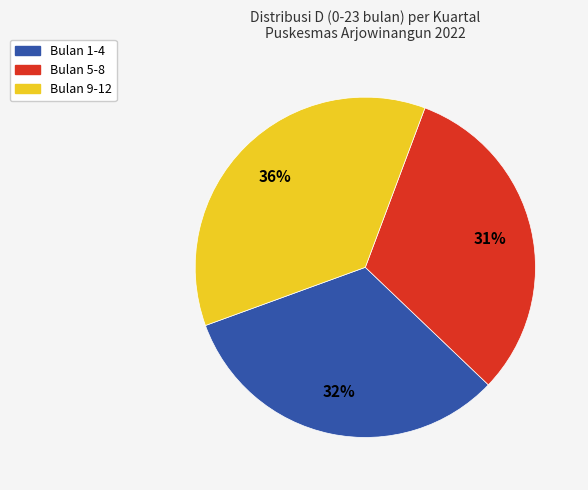

To the nearest percent, what is the difference between the largest and smallest slice percentages?

5%